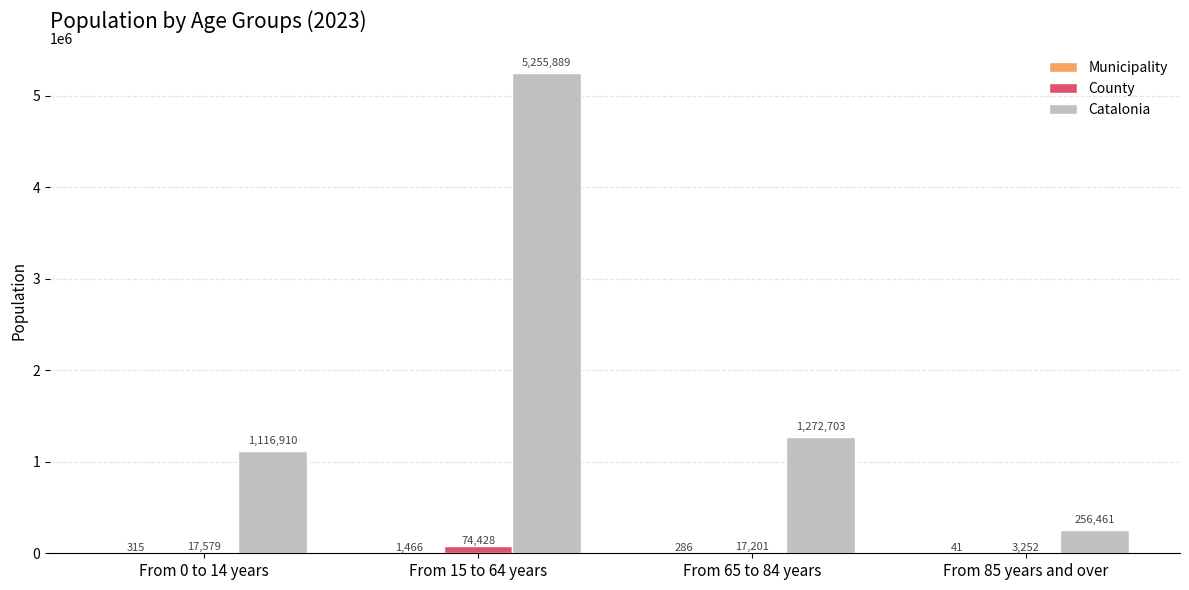

Which label corresponds to the largest value in the chart?

From 15 to 64 years